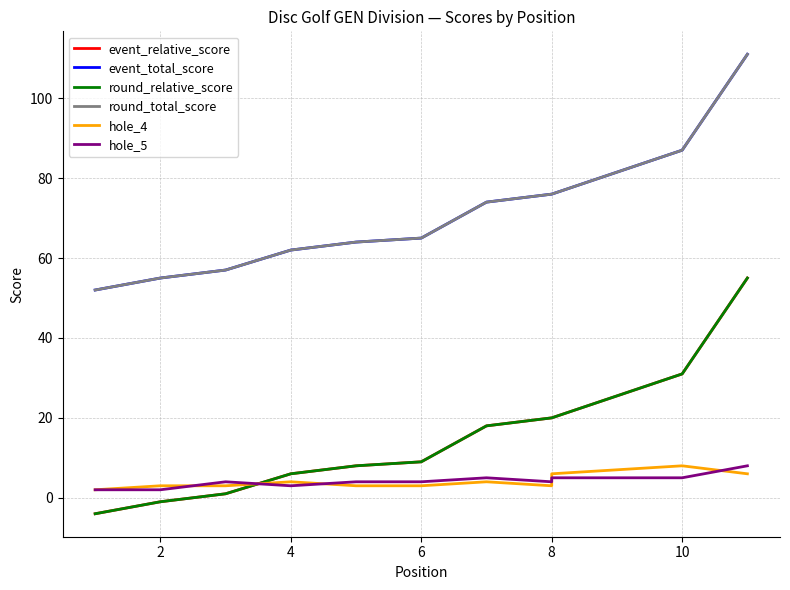

Rank the series by their maximum value, from lowest to highest.

hole_4, hole_5, event_relative_score, round_relative_score, event_total_score, round_total_score